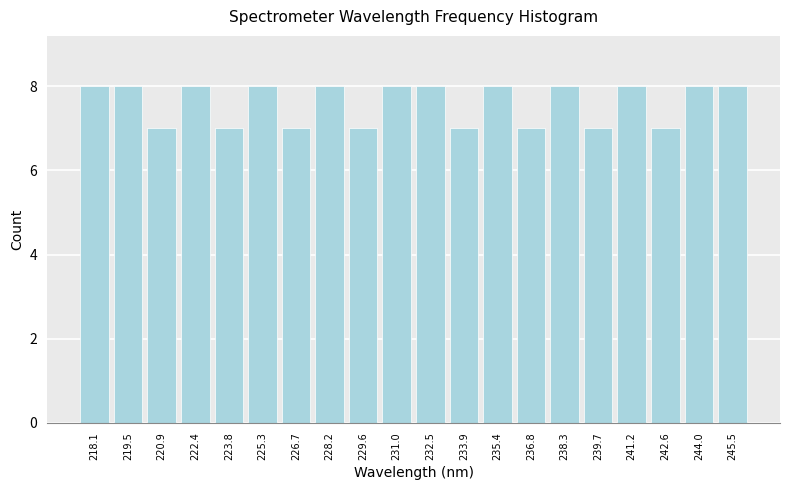

Reading right to left, extract all data points from this chart.

245.5=8	244.0=8	242.6=7	241.2=8	239.7=7	238.3=8	236.8=7	235.4=8	233.9=7	232.5=8	231.0=8	229.6=7	228.2=8	226.7=7	225.3=8	223.8=7	222.4=8	220.9=7	219.5=8	218.1=8